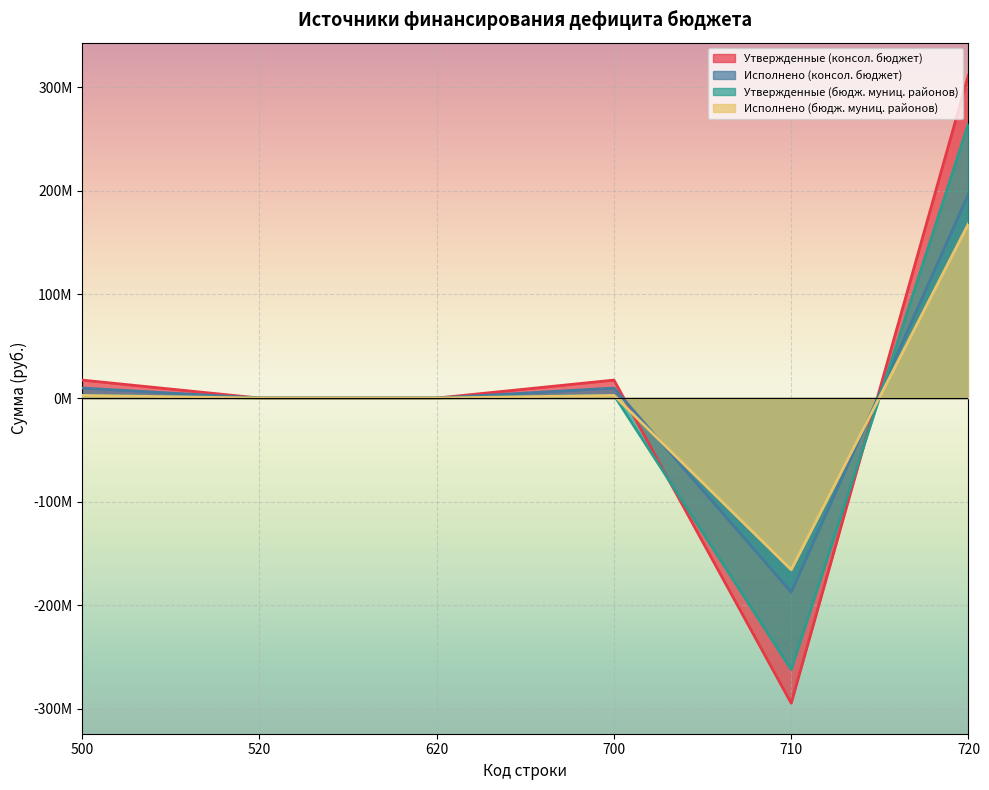

How many positive values does the Исполнено (бюдж. муниц. районов) series have?

3